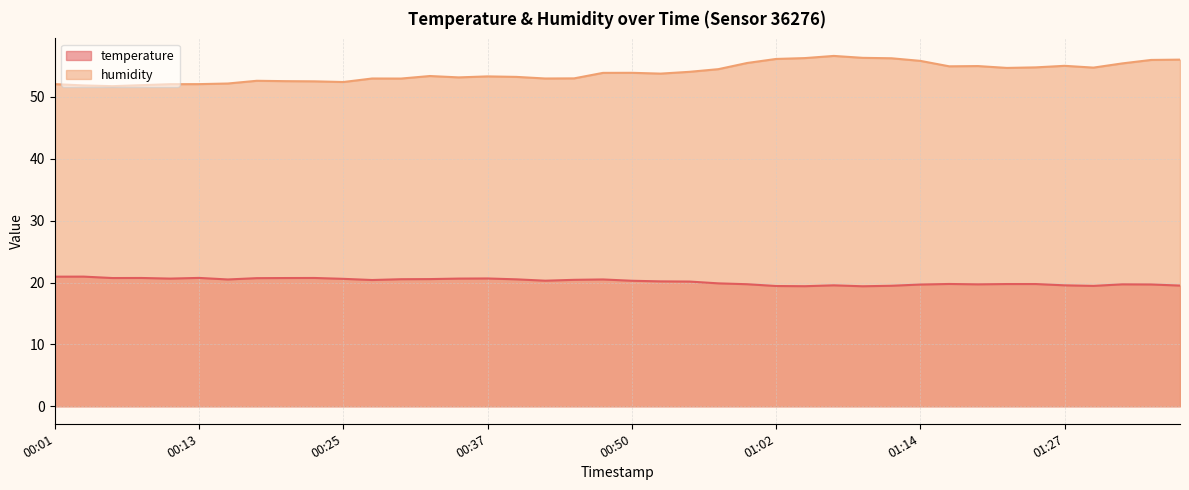

What is the approximate value of humidity at 01:36?

56.0